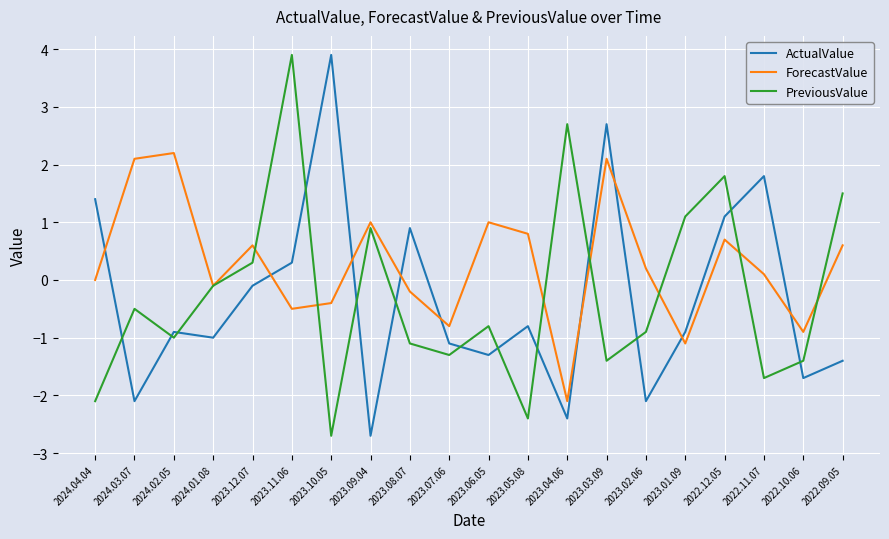

Which series has the largest total across all categories?

ForecastValue